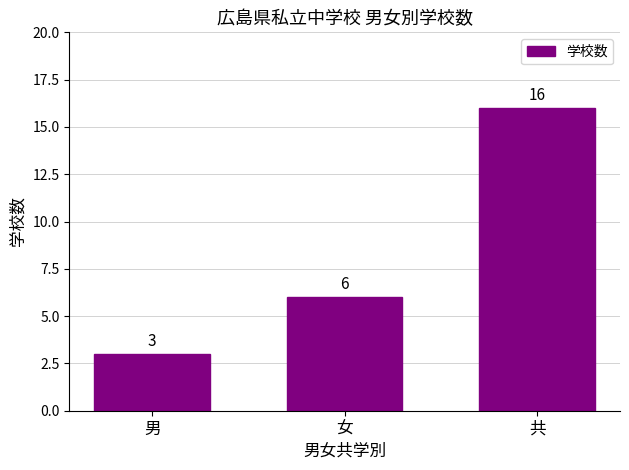

Reading left to right, list all the values displayed in this chart.

男=3	女=6	共=16